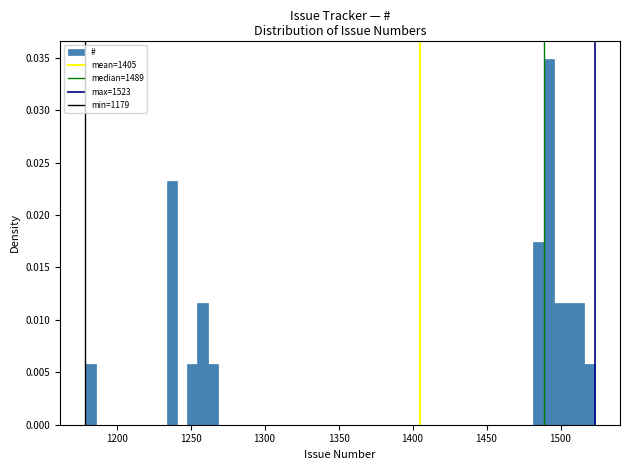

Read against the x-axis, roughly where is the centre of the tallest bar?

1490